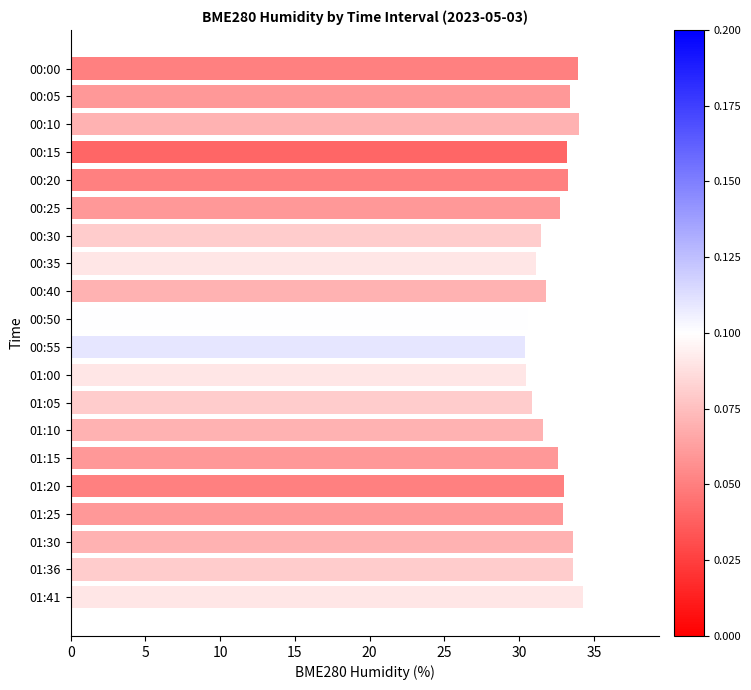

How many data points are less than 32?

8